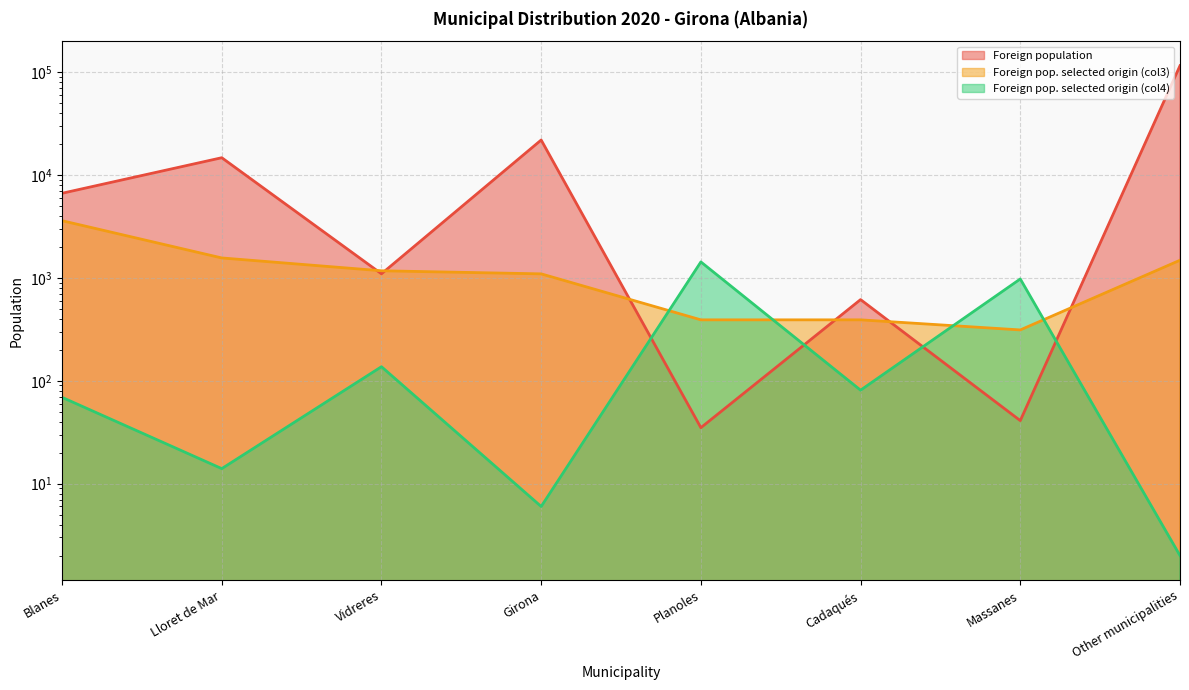

Where is Foreign population nearest to the value 57728?

Girona